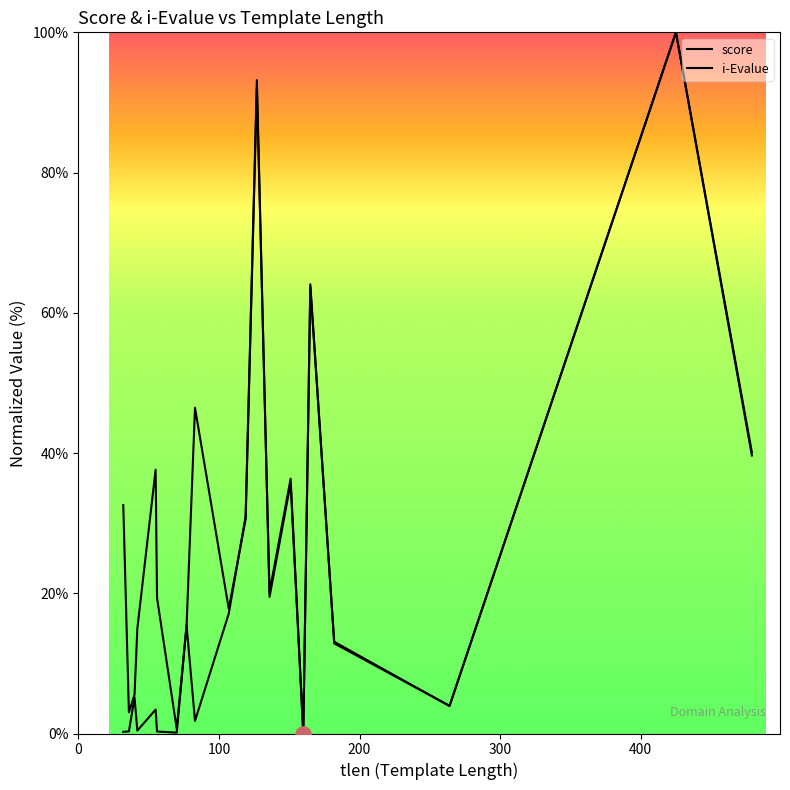

At how many categories does at least one series exceed 83?

2